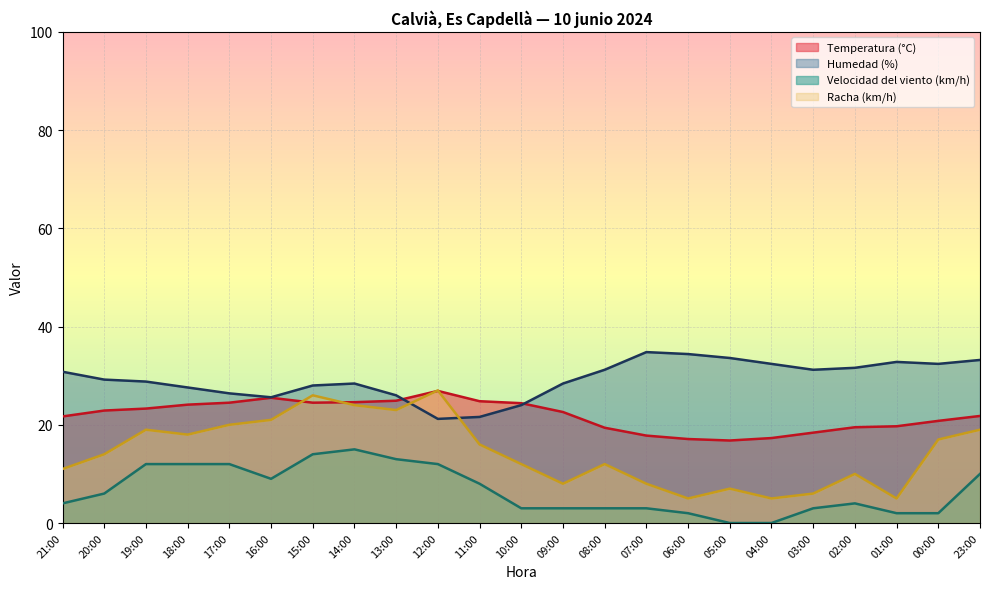

True or false: Racha (km/h) has a value of 28.0 at 17:00.

False